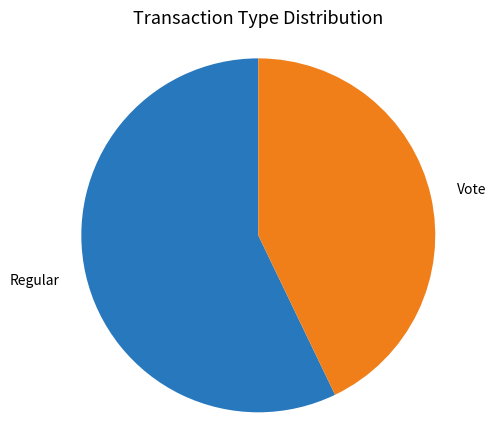

Is there a majority slice in this chart?

Yes